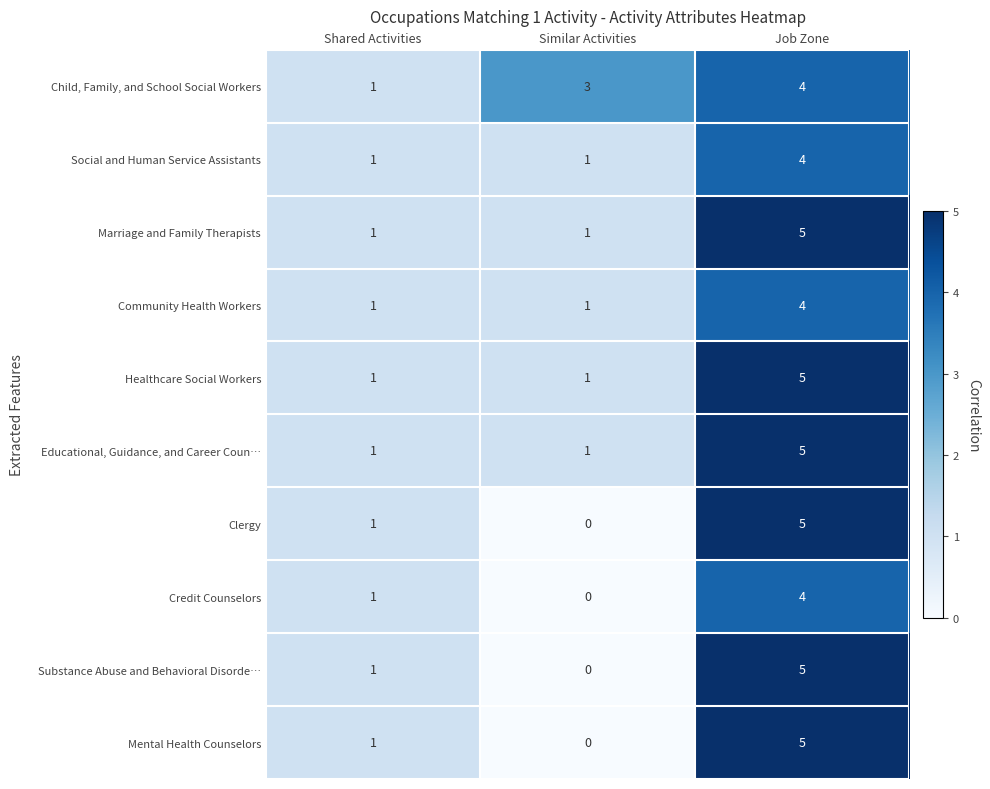

Reading right to left, extract all data points from this chart.

Child, Family, and School Social Workers: Job Zone=4	Similar Activities=3	Shared Activities=1
Social and Human Service Assistants: Job Zone=4	Similar Activities=1	Shared Activities=1
Marriage and Family Therapists: Job Zone=5	Similar Activities=1	Shared Activities=1
Community Health Workers: Job Zone=4	Similar Activities=1	Shared Activities=1
Healthcare Social Workers: Job Zone=5	Similar Activities=1	Shared Activities=1
Educational, Guidance, and Career Coun…: Job Zone=5	Similar Activities=1	Shared Activities=1
Clergy: Job Zone=5	Similar Activities=0	Shared Activities=1
Credit Counselors: Job Zone=4	Similar Activities=0	Shared Activities=1
Substance Abuse and Behavioral Disorde…: Job Zone=5	Similar Activities=0	Shared Activities=1
Mental Health Counselors: Job Zone=5	Similar Activities=0	Shared Activities=1